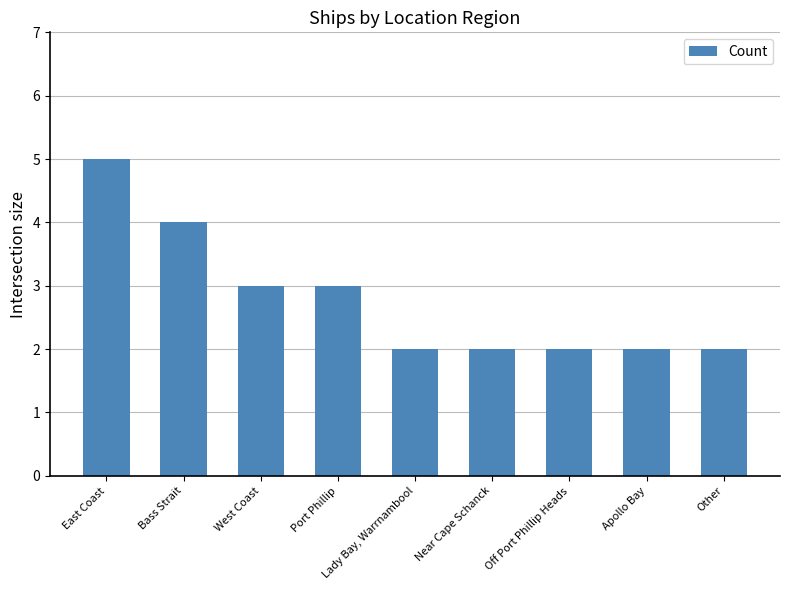

What is the label of the 3rd bar from the right?

Off Port Phillip Heads